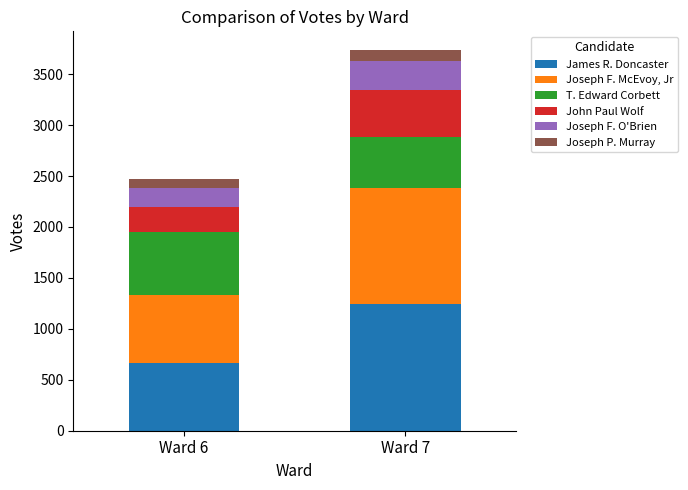

How many data points does each series have?

2